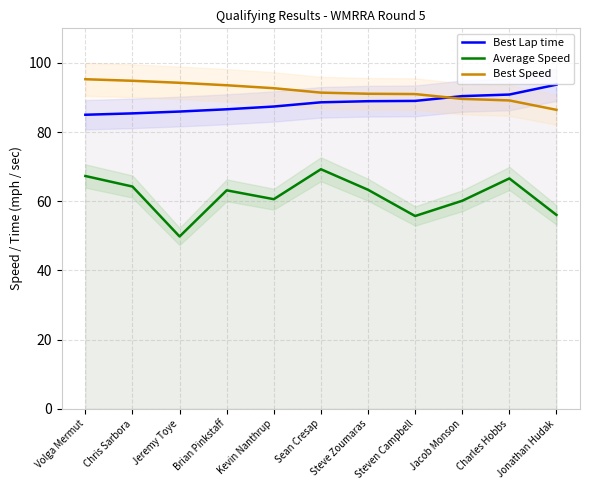

True or false: Best Speed and Average Speed cross at least once.

False